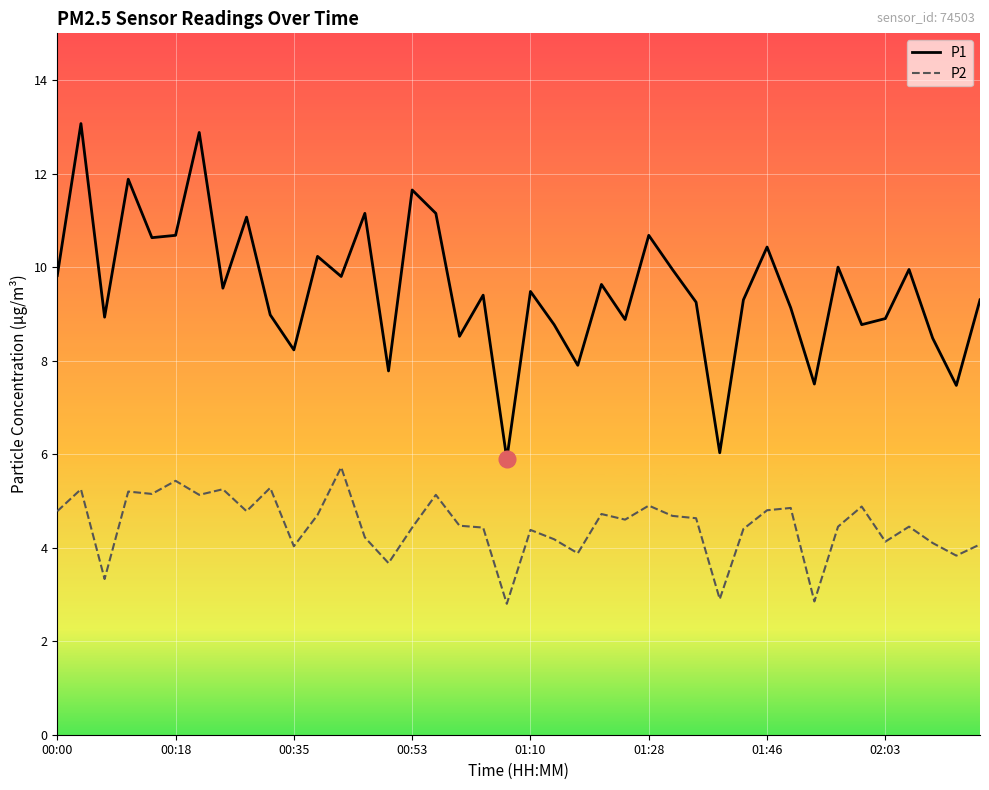

Which series has the largest range (max minus min)?

P1